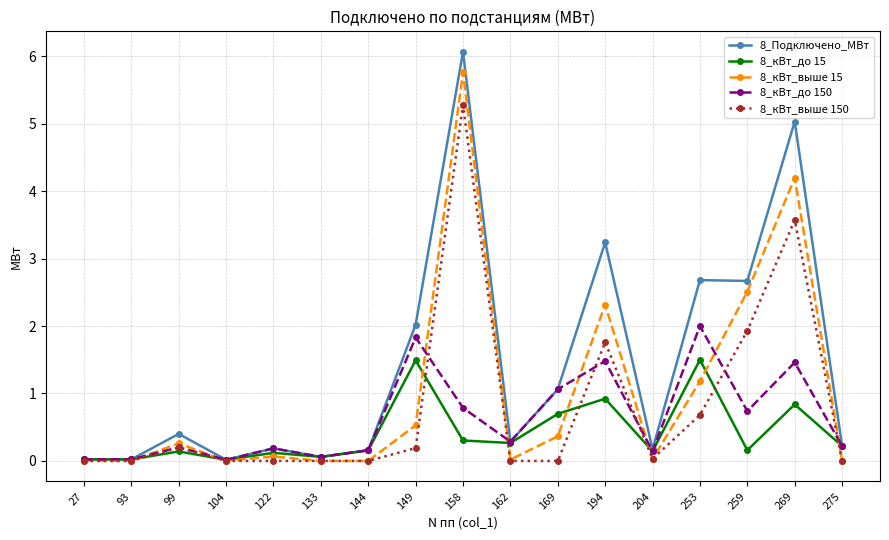

At which category is the sum across all series the highest?

158